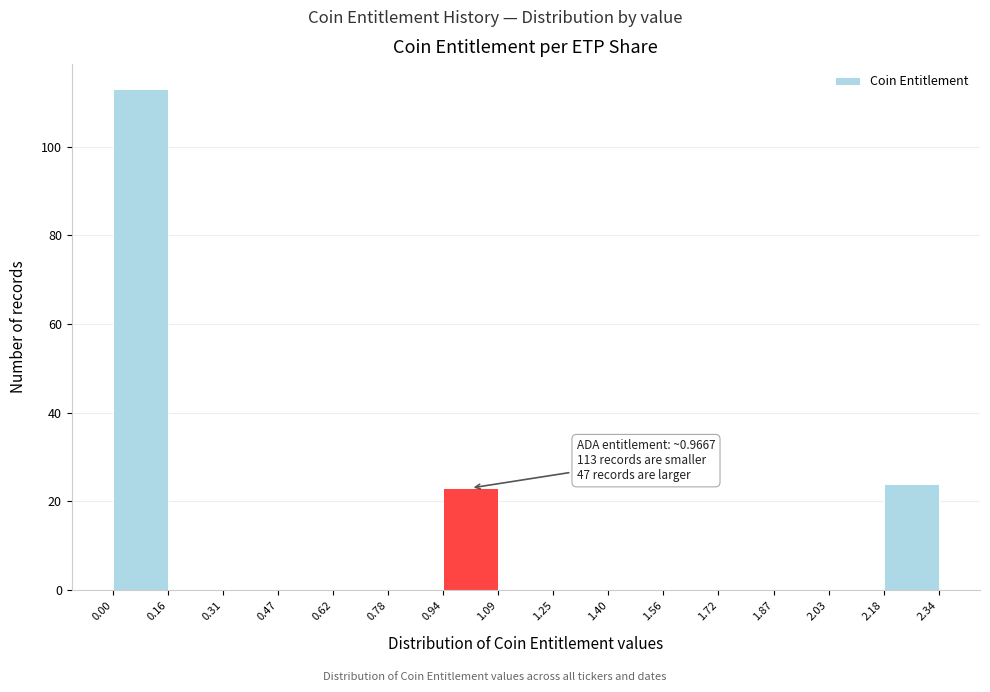

Which range on the x-axis has the tallest bar?

0.00 to 0.16